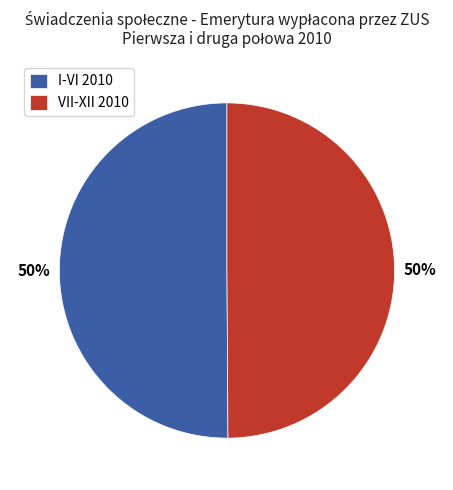

Do I-VI 2010 and VII-XII 2010 together represent more than half of the pie?

Yes